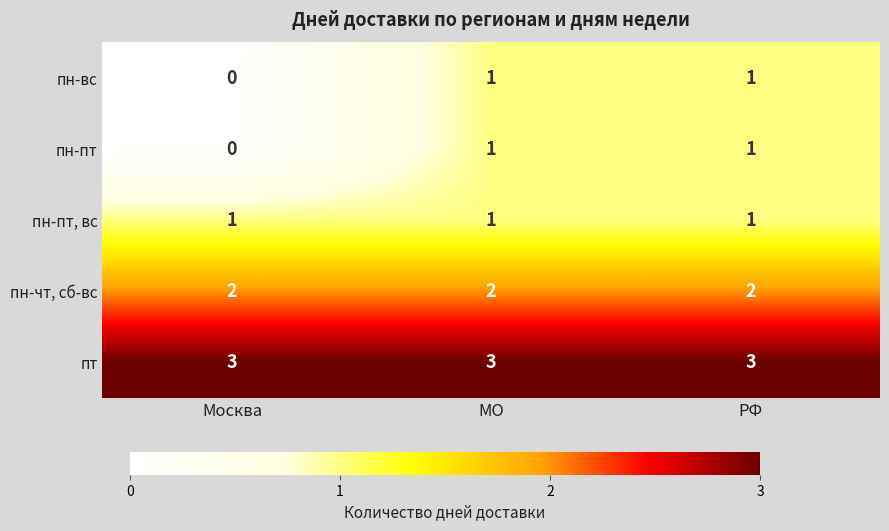

Where is пт nearest to the value 4?

Москва